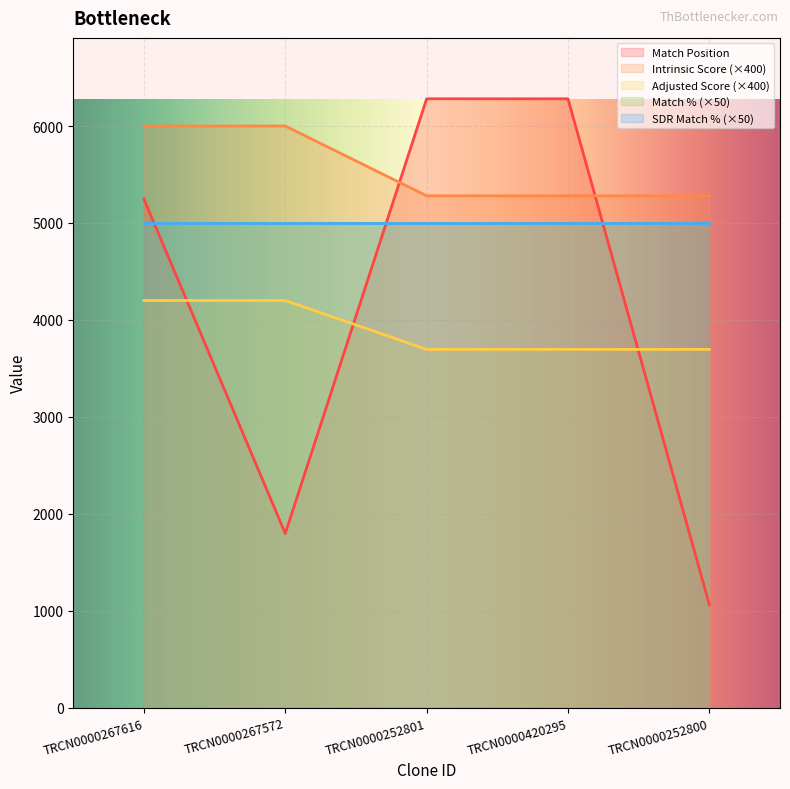

Between TRCN0000252801 and TRCN0000420295, which series saw the biggest shift?

Match Position